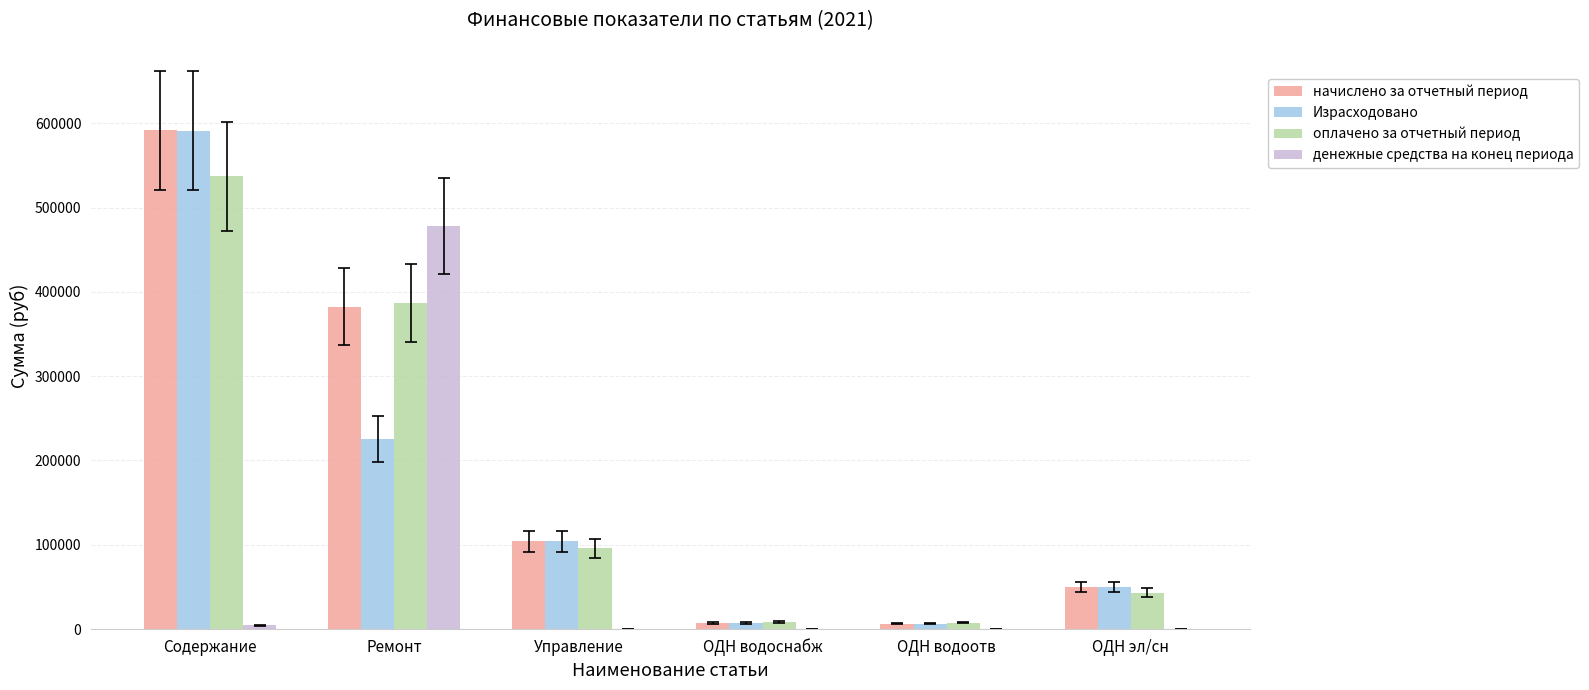

Which series has the widest spread of values?

начислено за отчетный период